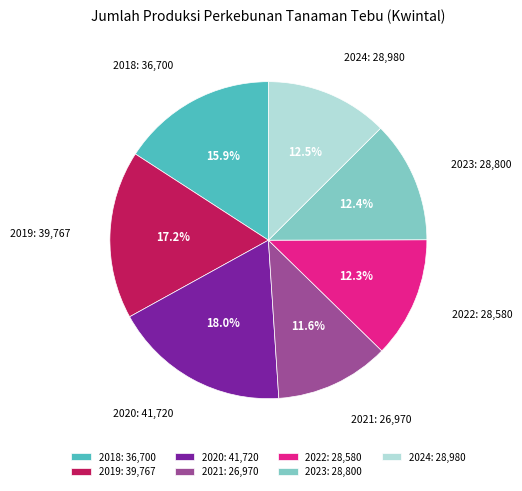

Is it true that 2019 is 17% of the pie?

True